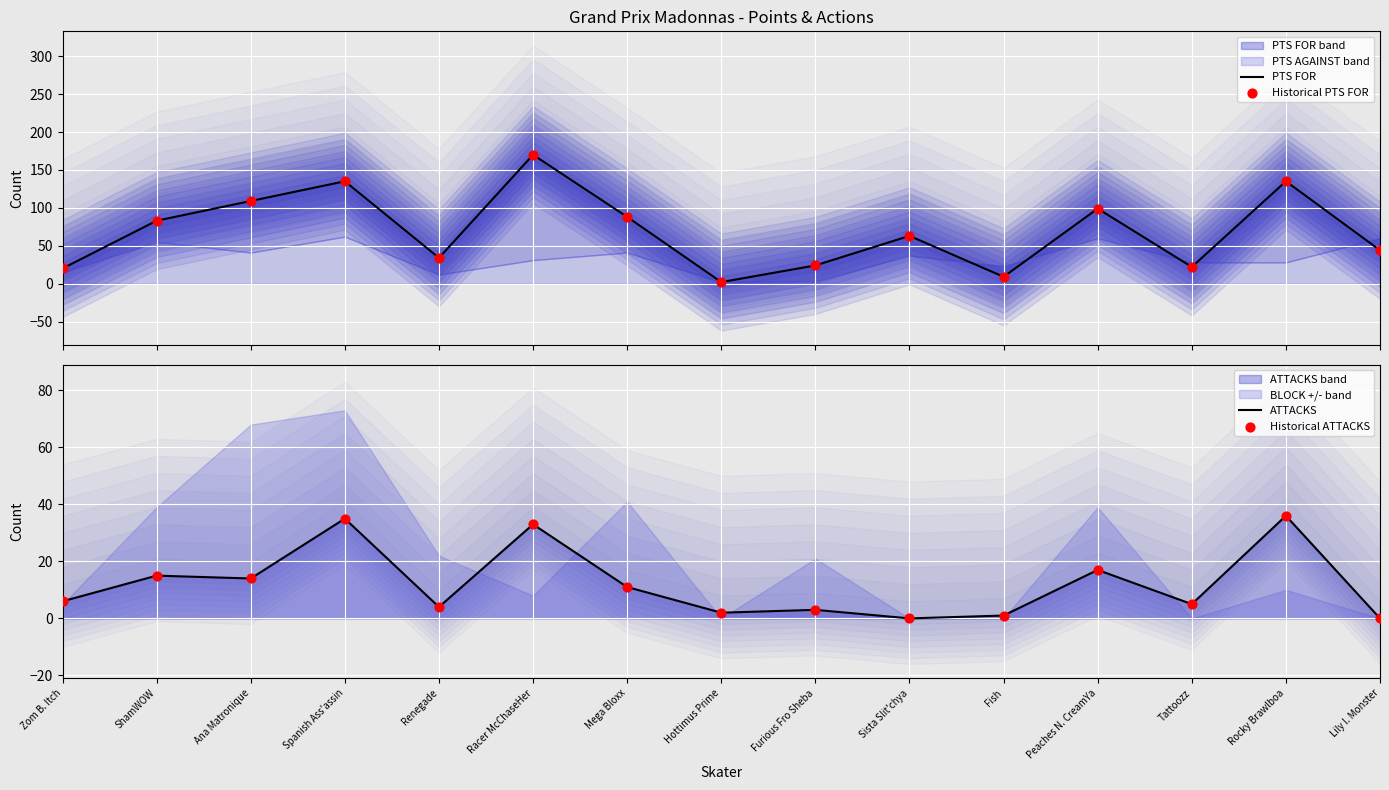

What is the total value across all series at Ana Matronique?

246